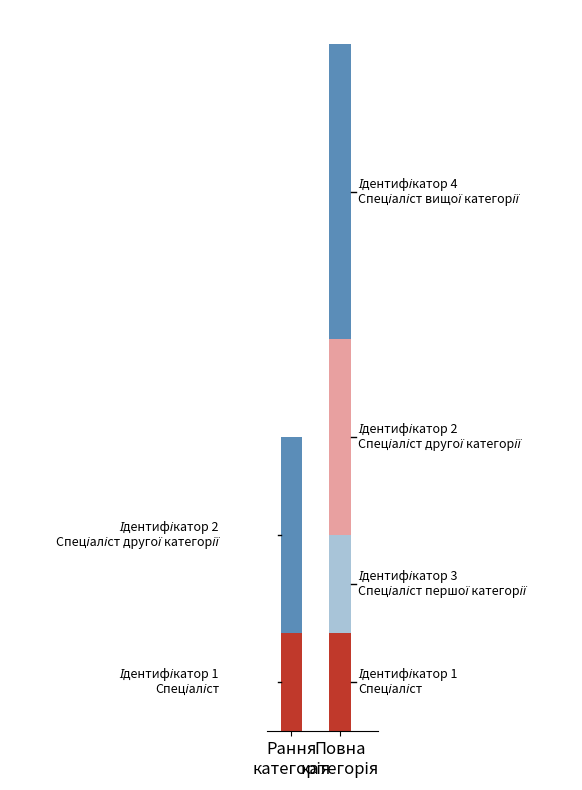

What position from the right is Спеціаліст першої категорії?

2